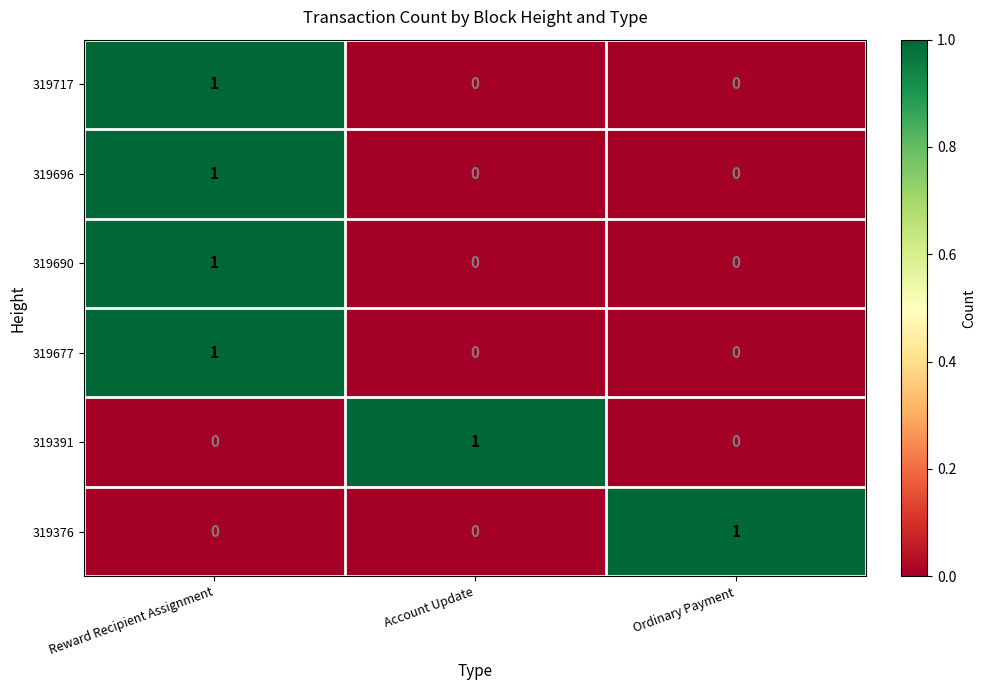

Is the value of 319690 at Ordinary Payment greater than the value of 319717 at Reward Recipient Assignment?

No